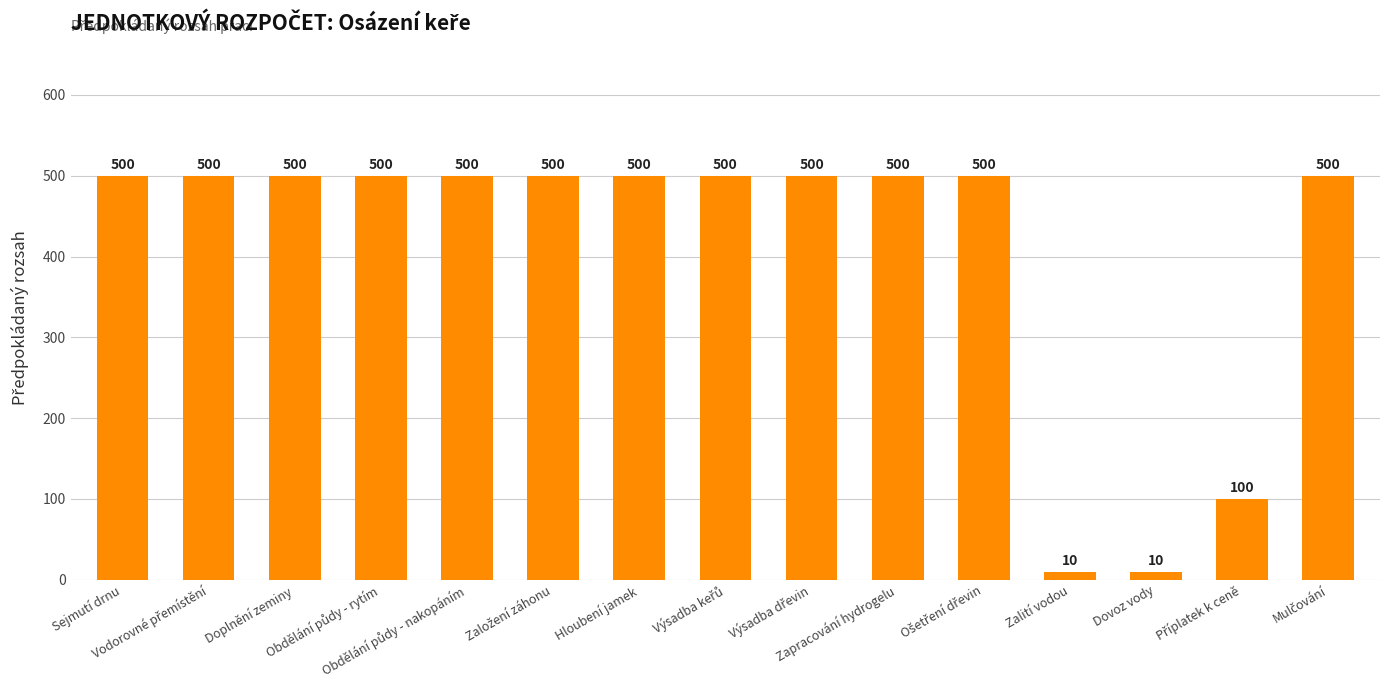

What is the smallest value displayed?

10